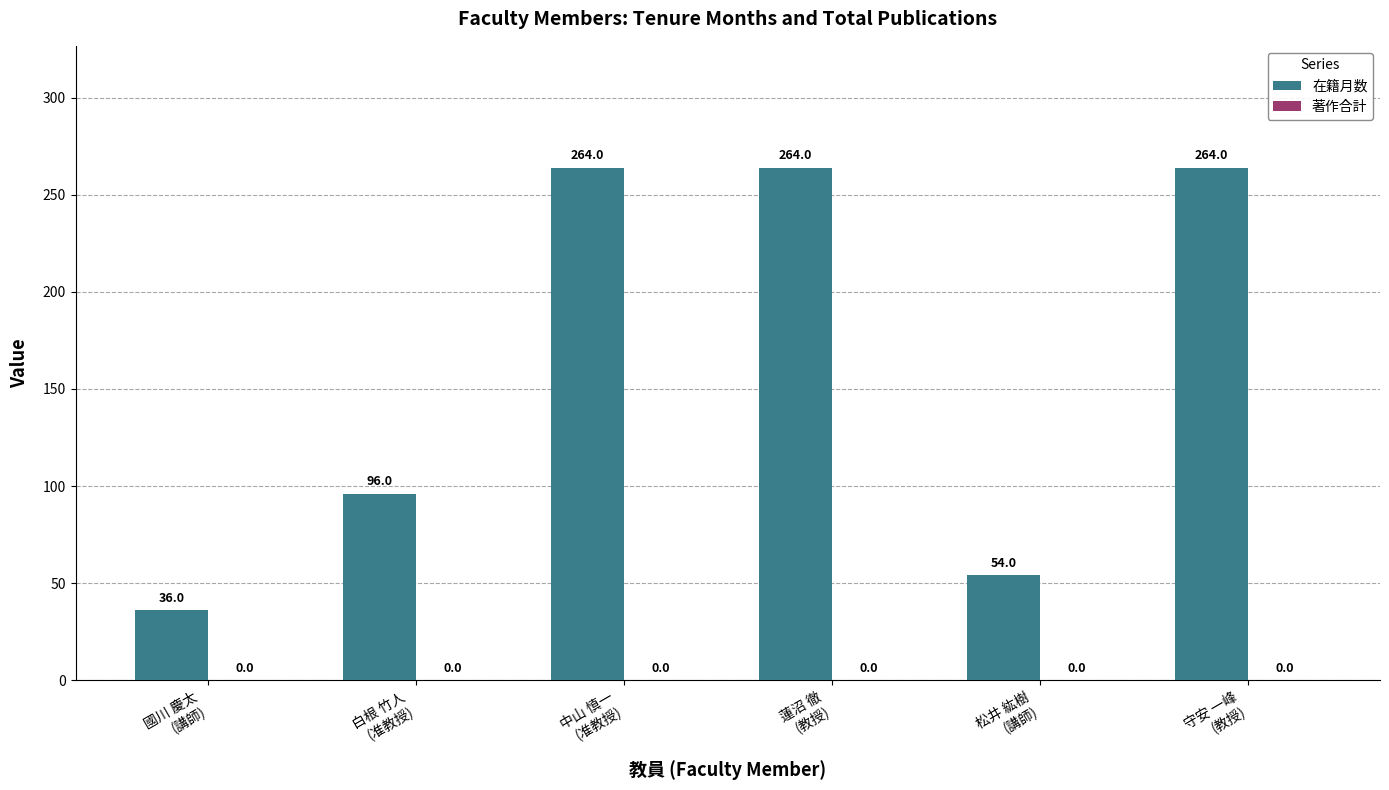

Reading left to right, extract all data points from this chart.

36	96	264	264	54	264